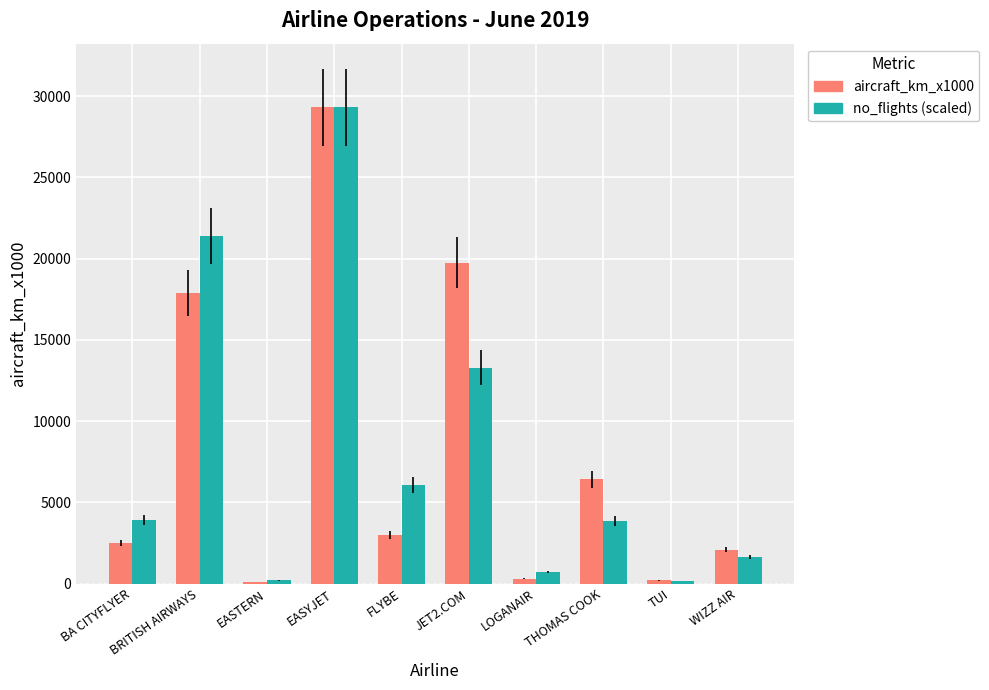

What is the highest value of the aircraft_km_x1000 series?

29300.0